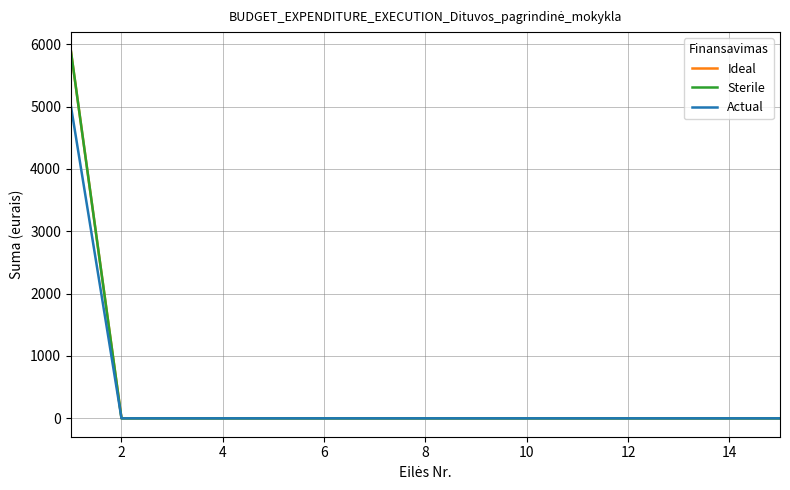

Is this an area chart (filled region under the line)?

No